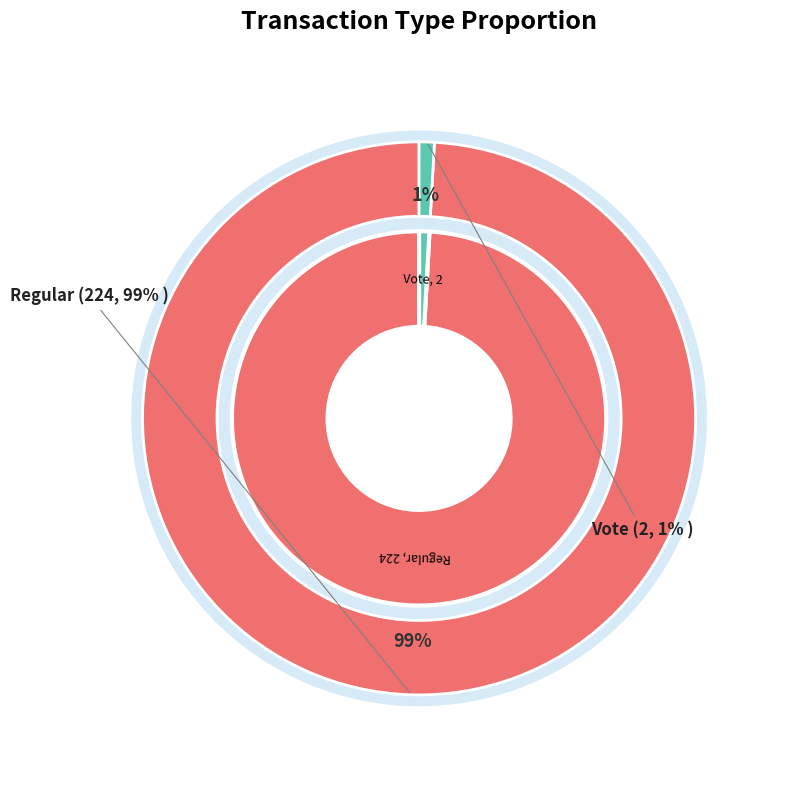

To the nearest percent, what is the difference between the largest and smallest slice percentages?

98%